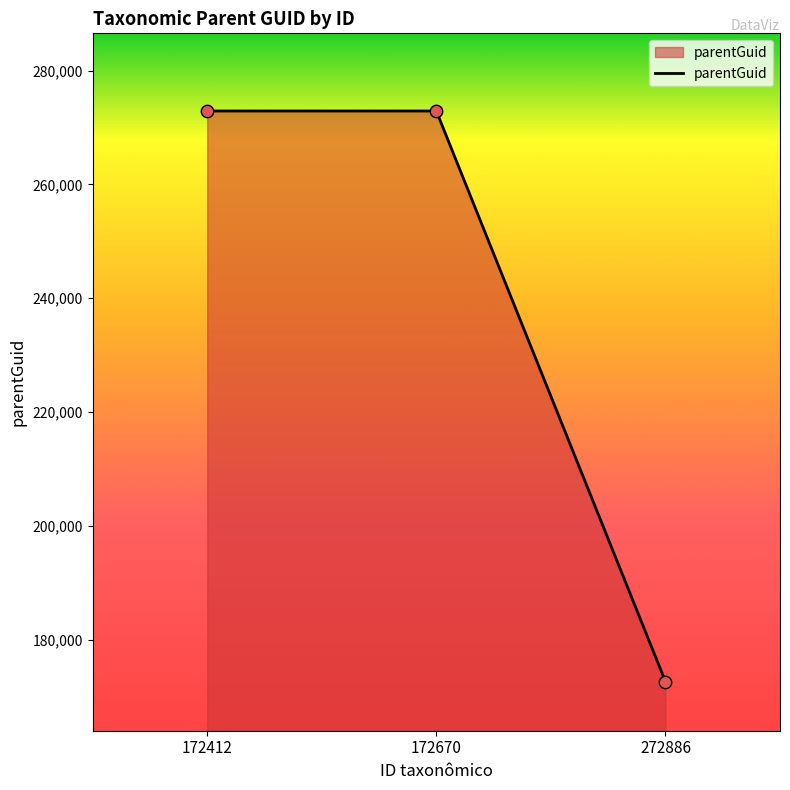

What is the change in value from 172412 to 272886?

-100240